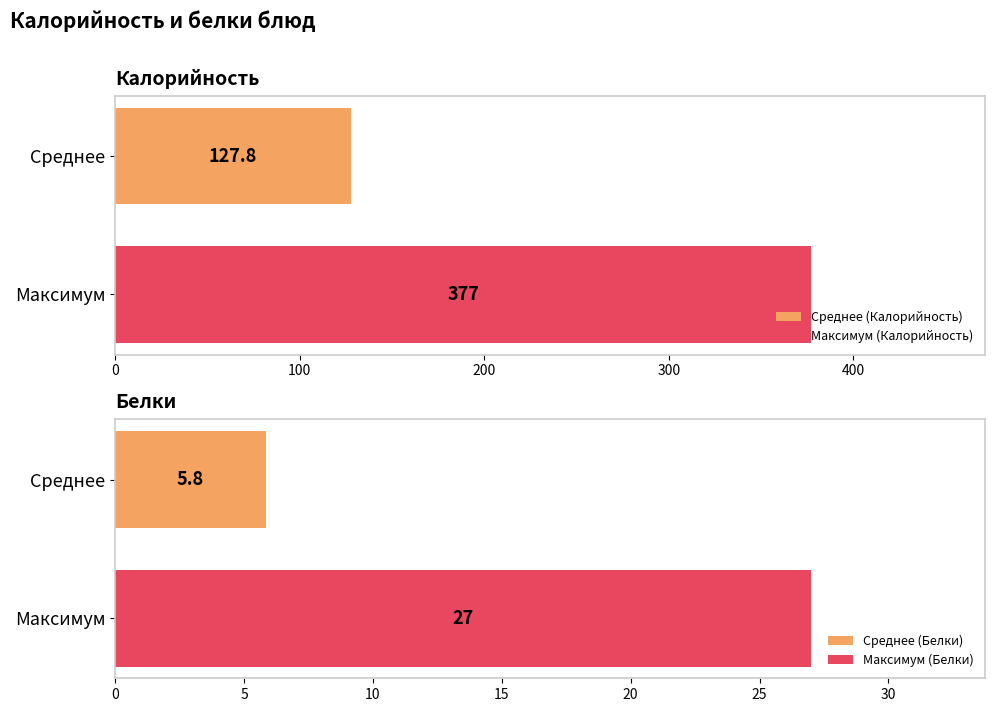

What is the highest value of the Среднее (Калорийность) series?

127.8